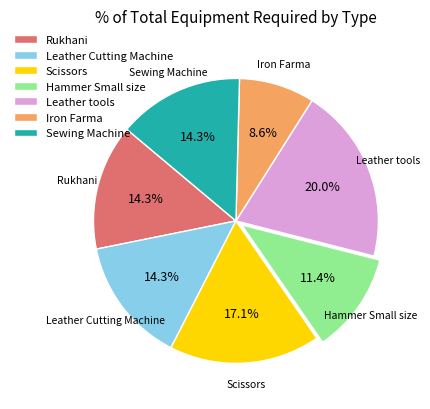

Is it true that Scissors is 17% of the pie?

True